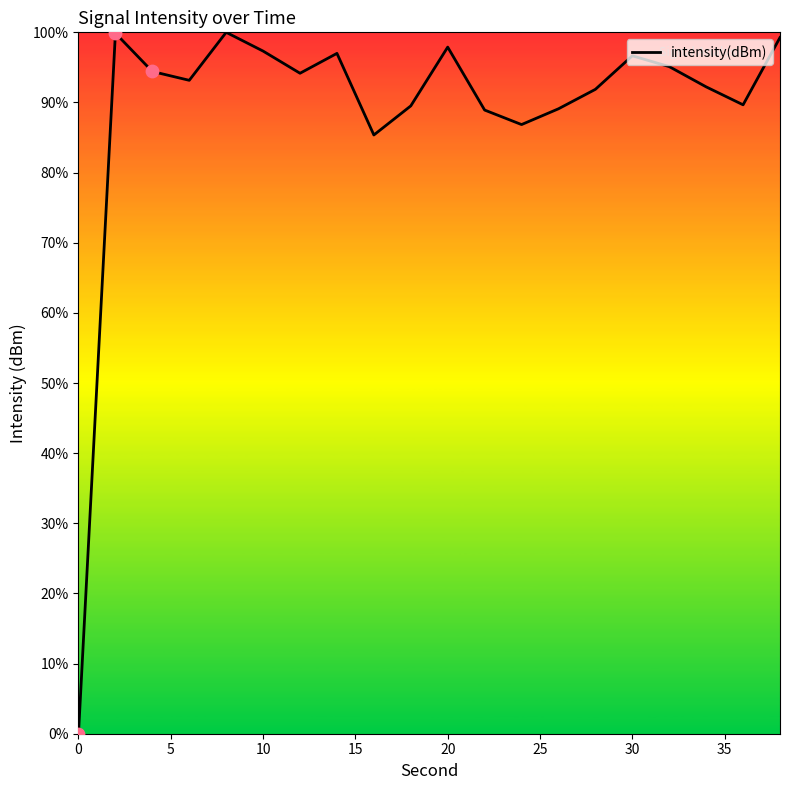

What is the difference between the maximum and minimum values?

100.0